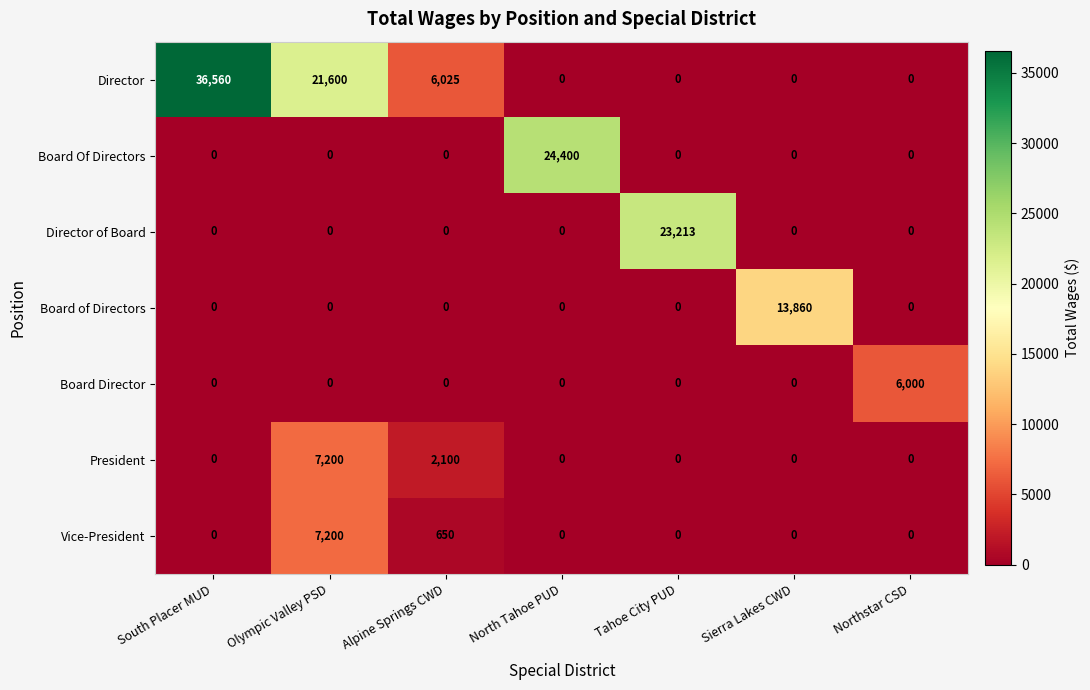

How many data points does each series have?

7